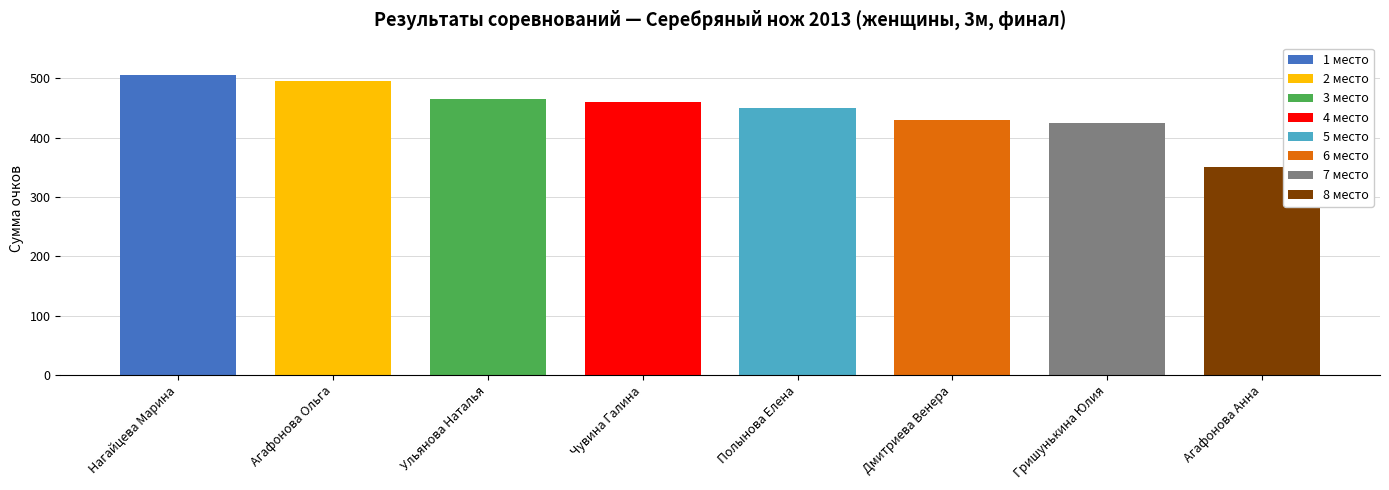

Where is the data nearest to the value 427?

Гришунькина Юлия